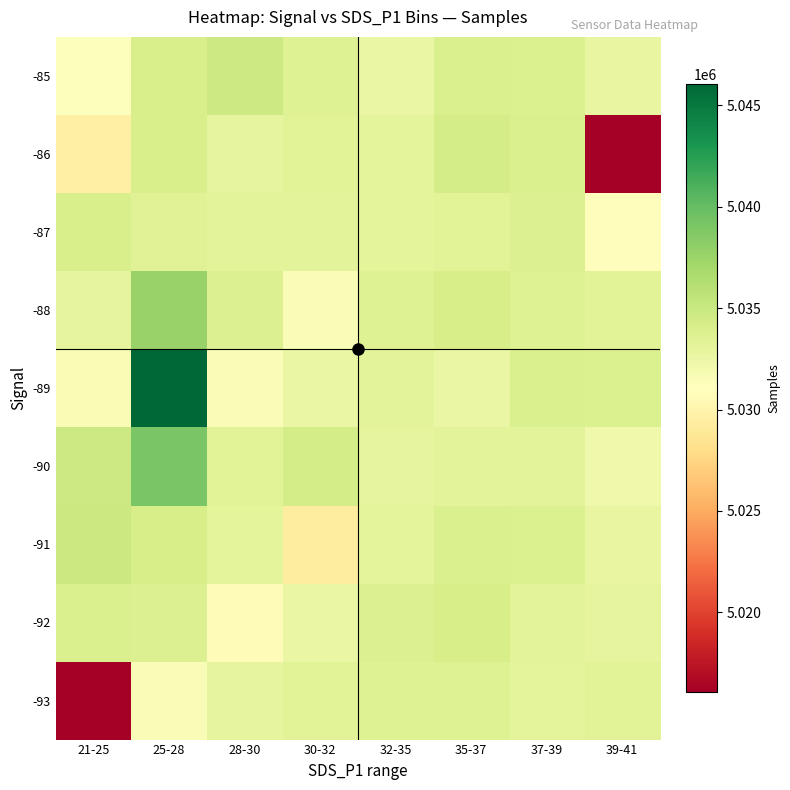

What is the difference between the highest and lowest values at 28-30?

3995